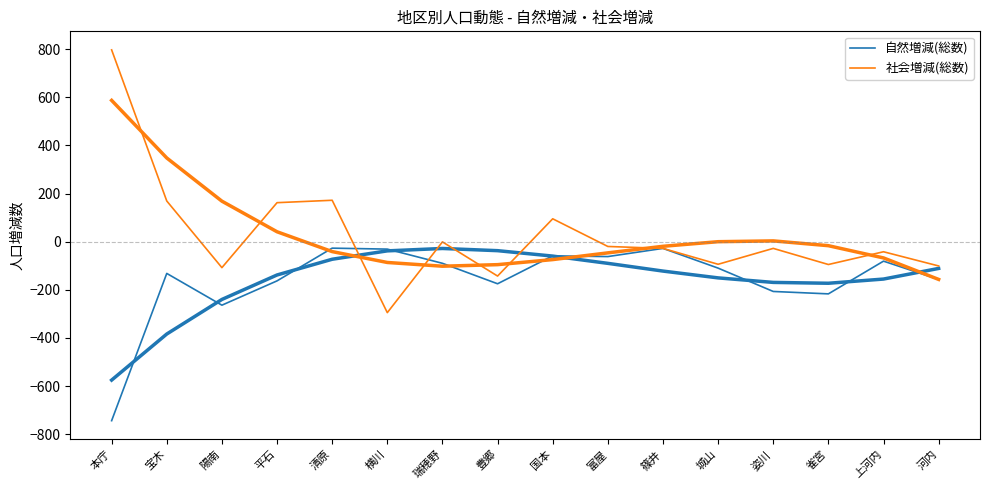

Where is the first local minimum for 自然増減(総数)?

陽南